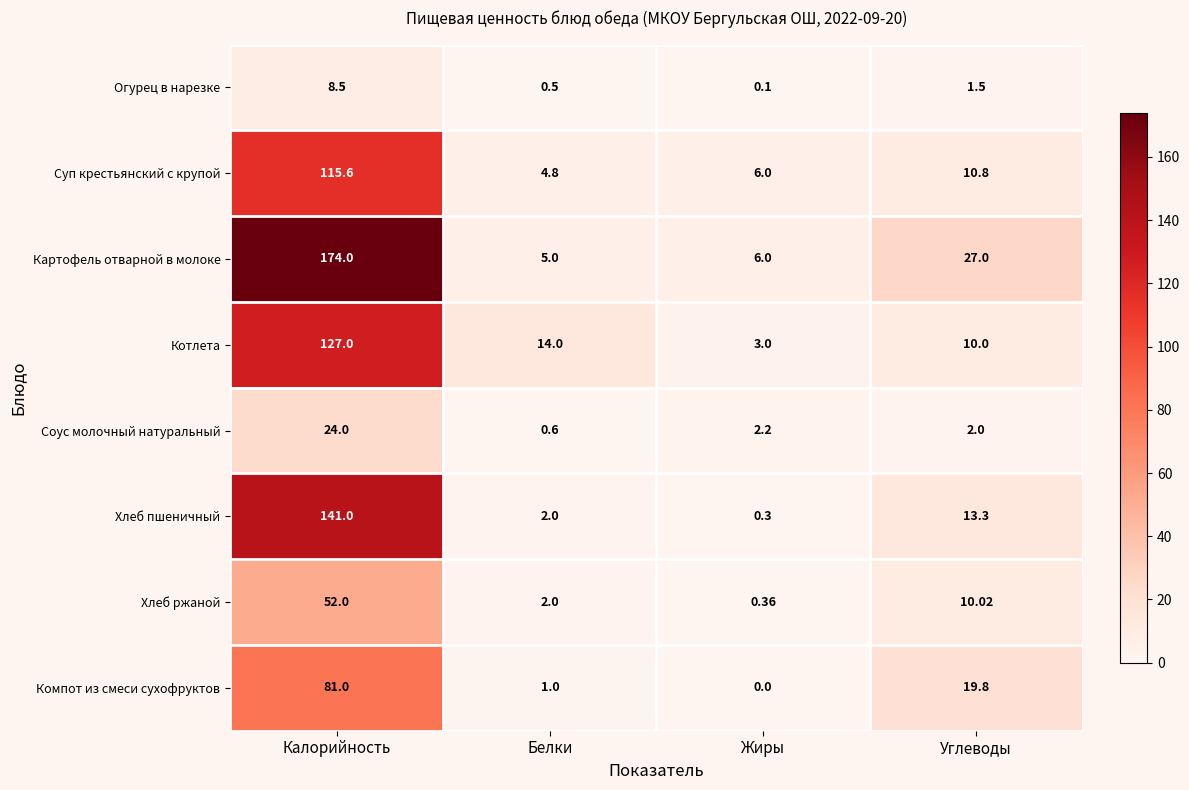

Which series changed the most between Калорийность and Жиры?

Картофель отварной в молоке